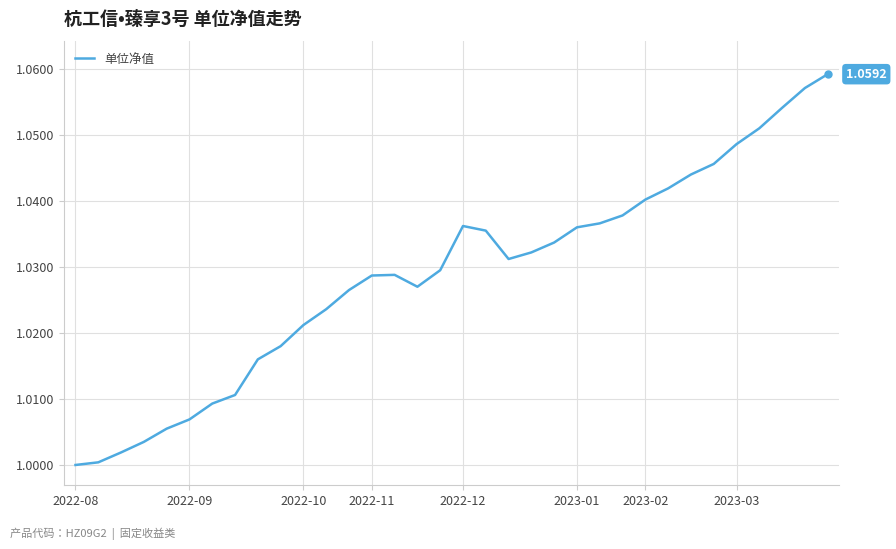

At which category does the chart reach its peak across all series?

33